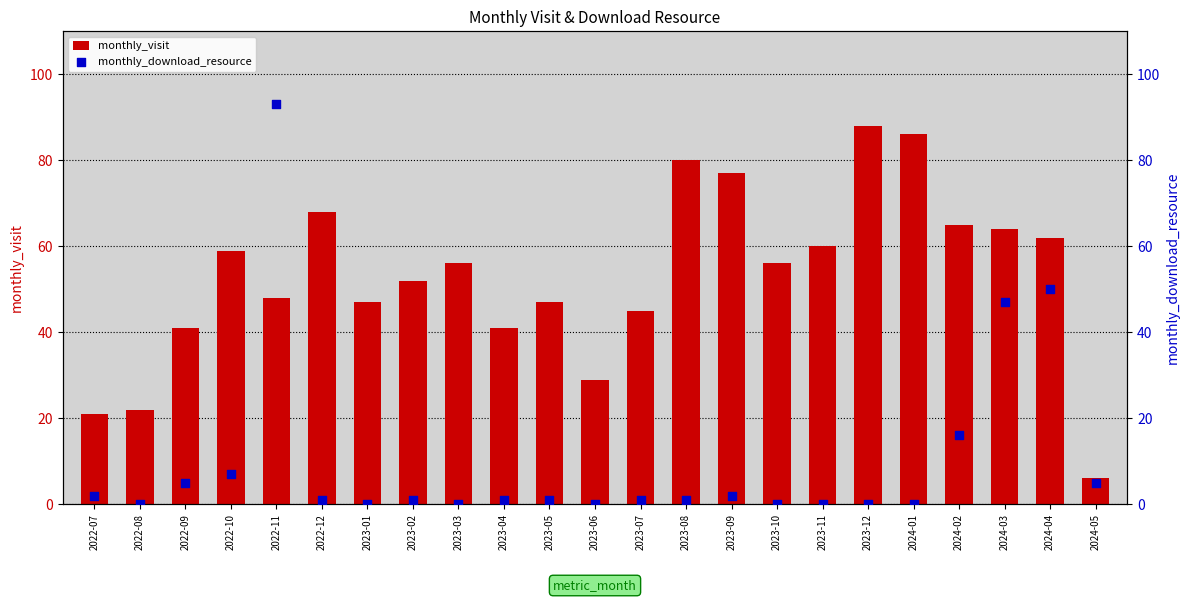

Which series contains the highest Y value?

monthly_download_resource